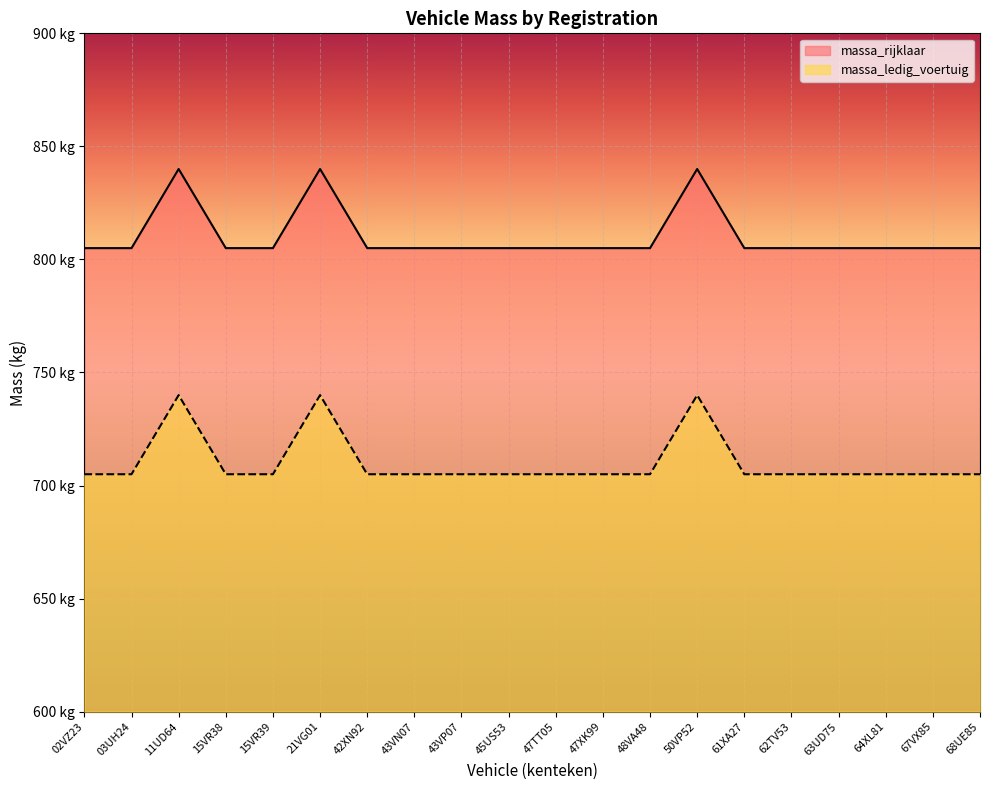

Reading left to right, transcribe all the data shown in this chart.

massa_ledig_voertuig: 02VZ23=805	03UH24=805	11UD64=840	15VR38=805	15VR39=805	21VG01=840	42XN92=805	43VN07=805	43VP07=805	45US53=805	47TT05=805	47XK99=805	48VA48=805	50VP52=840	61XA27=805	62TV53=805	63UD75=805	64XL81=805	67VX85=805	68UE85=805
massa_rijklaar: 02VZ23=705	03UH24=705	11UD64=740	15VR38=705	15VR39=705	21VG01=740	42XN92=705	43VN07=705	43VP07=705	45US53=705	47TT05=705	47XK99=705	48VA48=705	50VP52=740	61XA27=705	62TV53=705	63UD75=705	64XL81=705	67VX85=705	68UE85=705